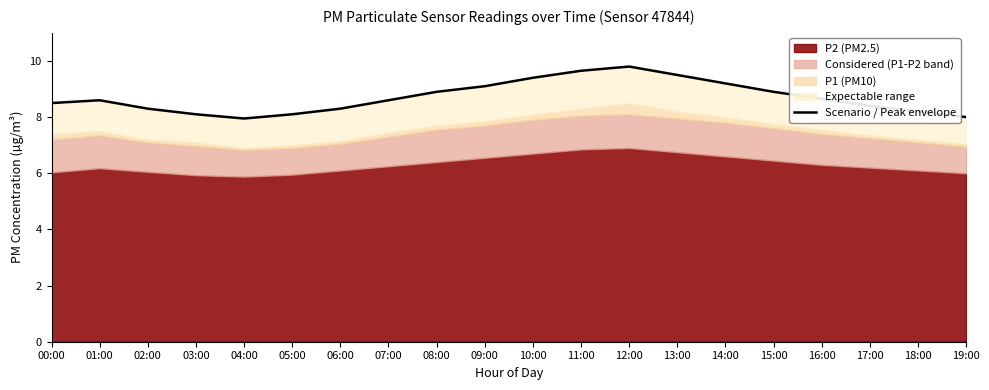

Does the chart display data point markers on the line(s)?

No